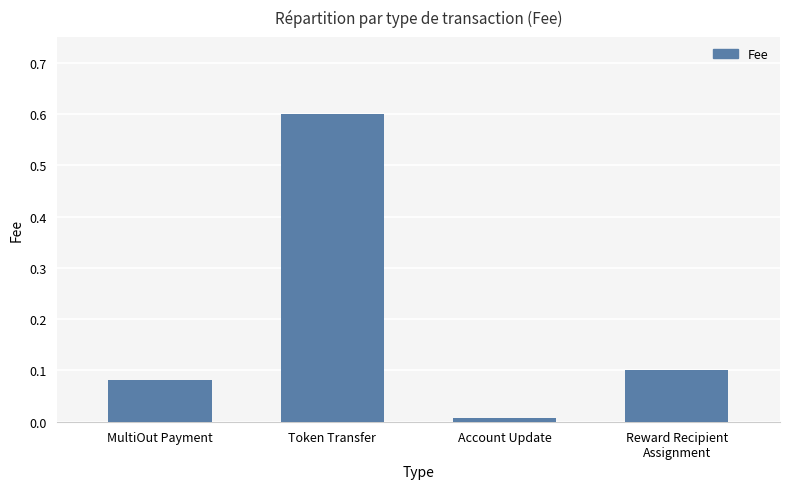

Between Account Update and Reward Recipient
Assignment, which is larger?

Reward Recipient
Assignment